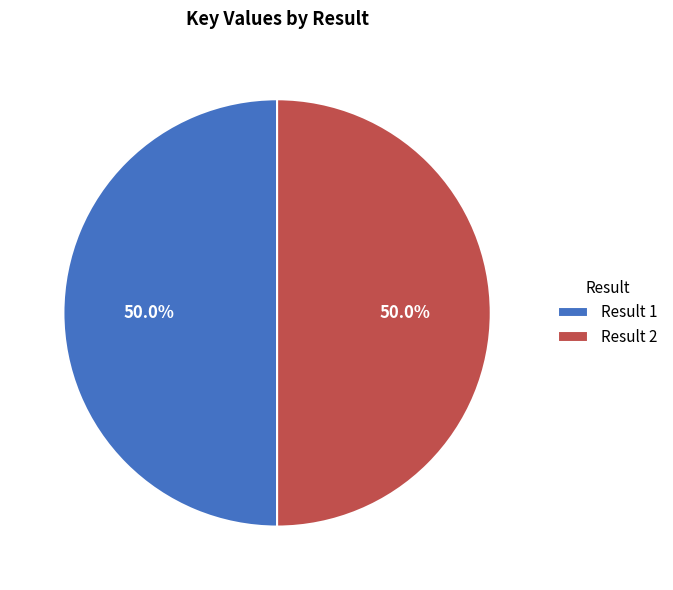

What is the total percentage of Result 2 and Result 1?

100.0%